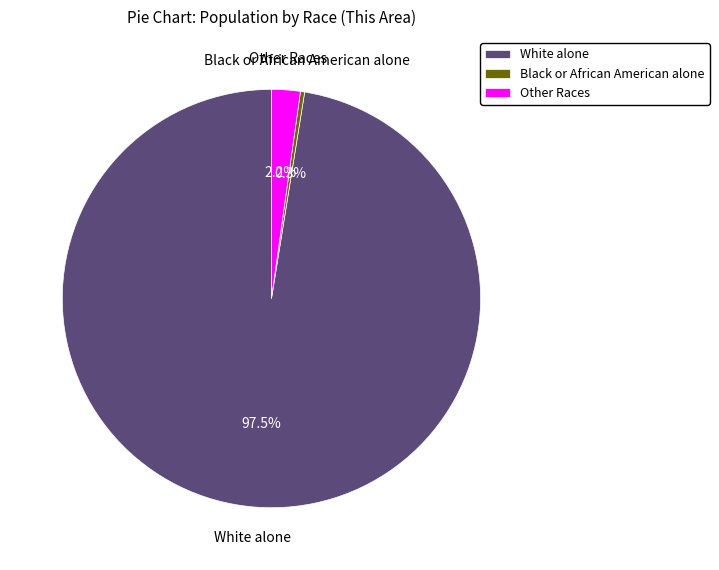

Which category has the biggest portion of the pie?

White alone